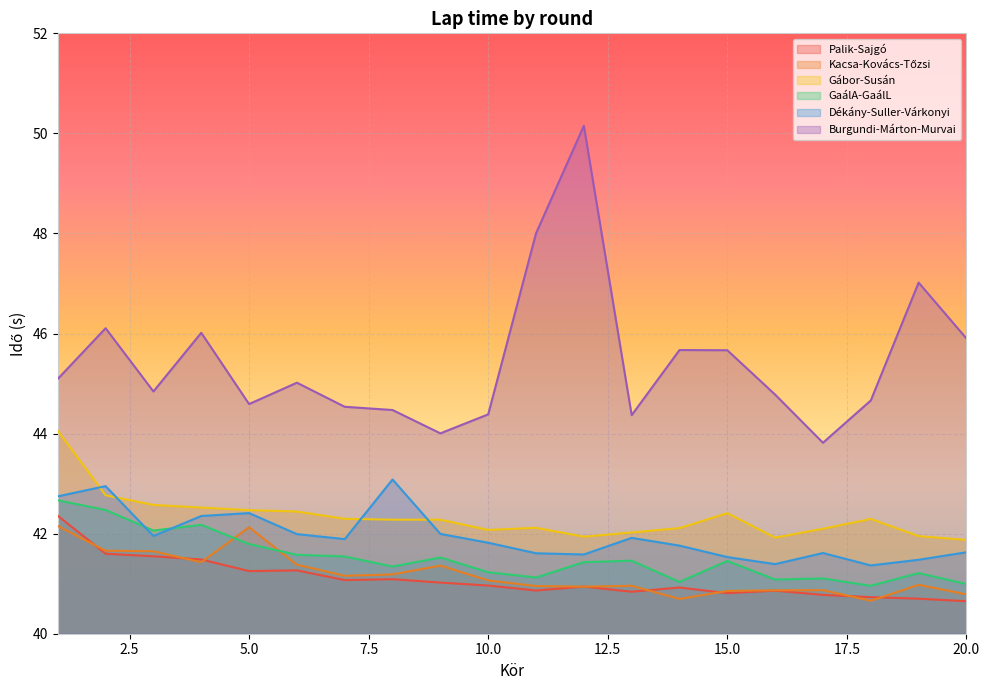

Is it true that GaálA-GaálL equals 41.8 at 5.0?

True